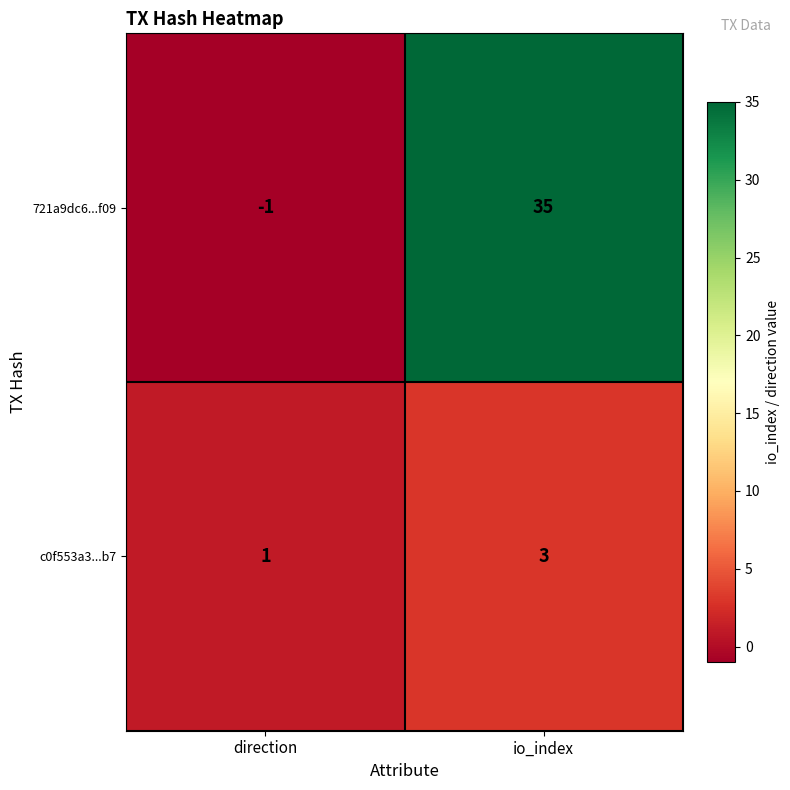

The c0f553a3...b7 series shows 3 at io_index. True or false?

True